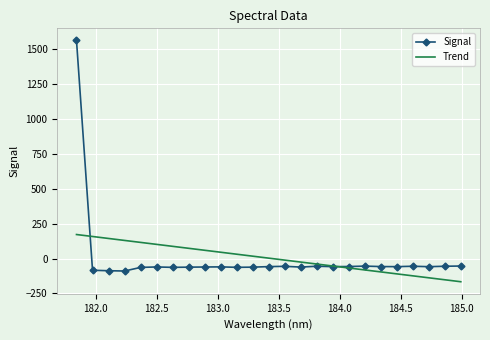

List the series in order of their peak value, highest first.

Signal, Trend